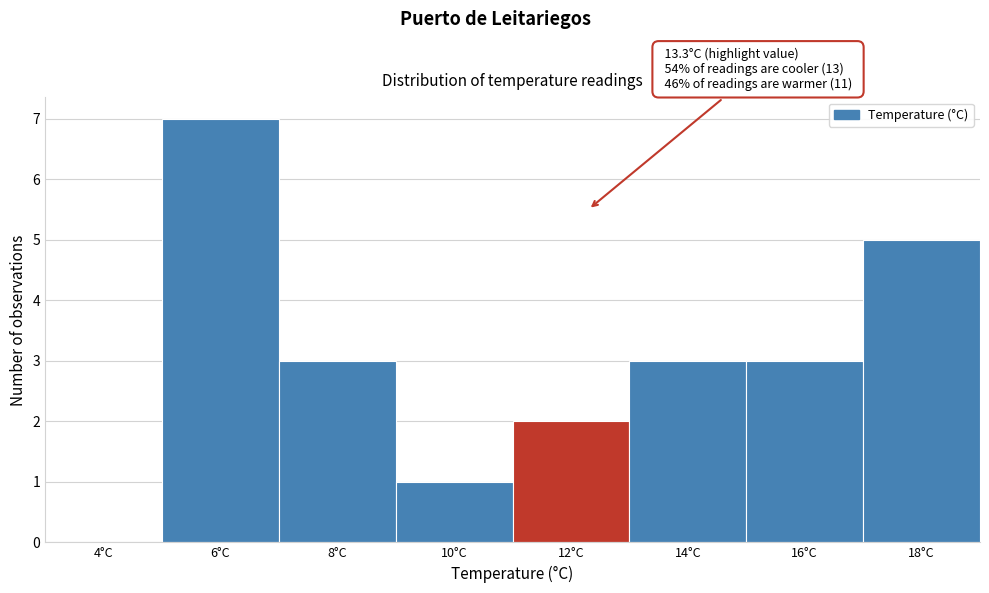

Reading right to left, list all the values displayed in this chart.

18°C=5	16°C=3	14°C=3	12°C=2	10°C=1	8°C=3	6°C=7	4°C=0